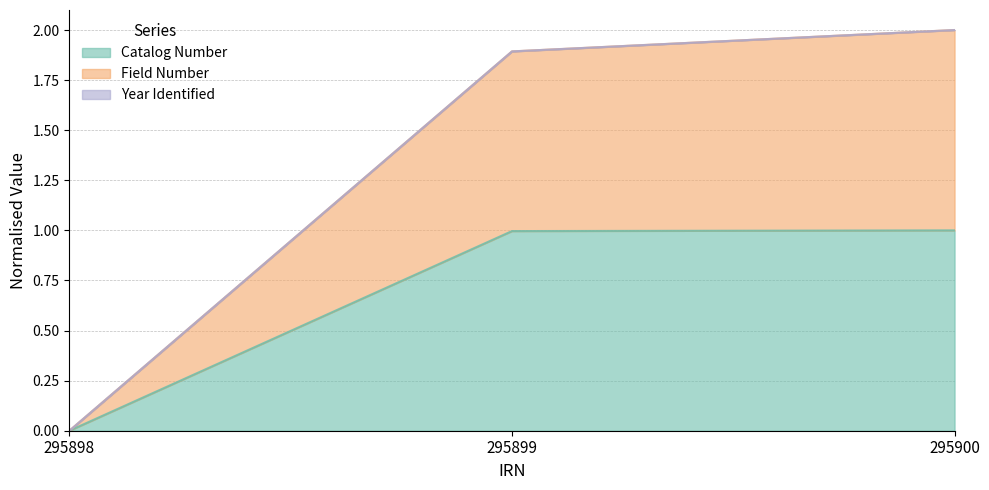

What is the total value across all series at 295899?

1.9